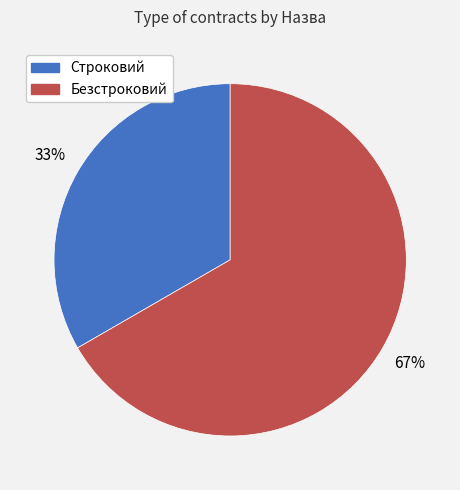

Does Безстроковий represent more than half of the total?

Yes